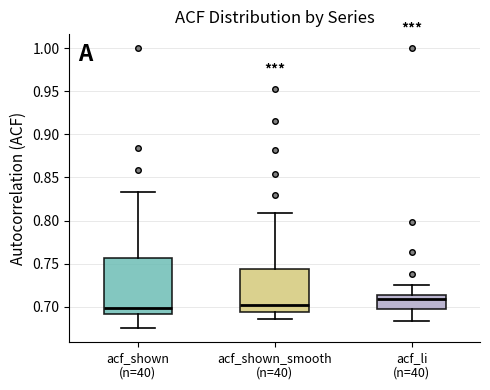

Which box has the highest median line?

acf_li (n=40)